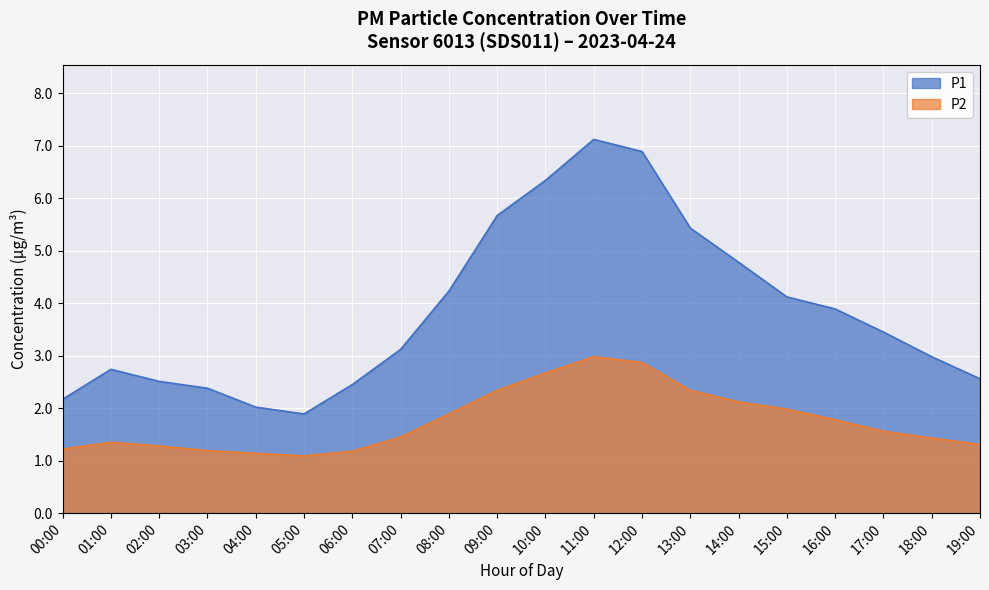

Reading right to left, transcribe all the data shown in this chart.

P1: 2.6	3.0	3.5	3.9	4.1	4.8	5.4	6.9	7.1	6.3	5.7	4.2	3.1	2.5	1.9	2.0	2.4	2.5	2.7	2.2
P2: 1.3	1.4	1.6	1.8	2.0	2.1	2.3	2.9	3.0	2.7	2.3	1.9	1.4	1.2	1.1	1.1	1.2	1.3	1.4	1.2